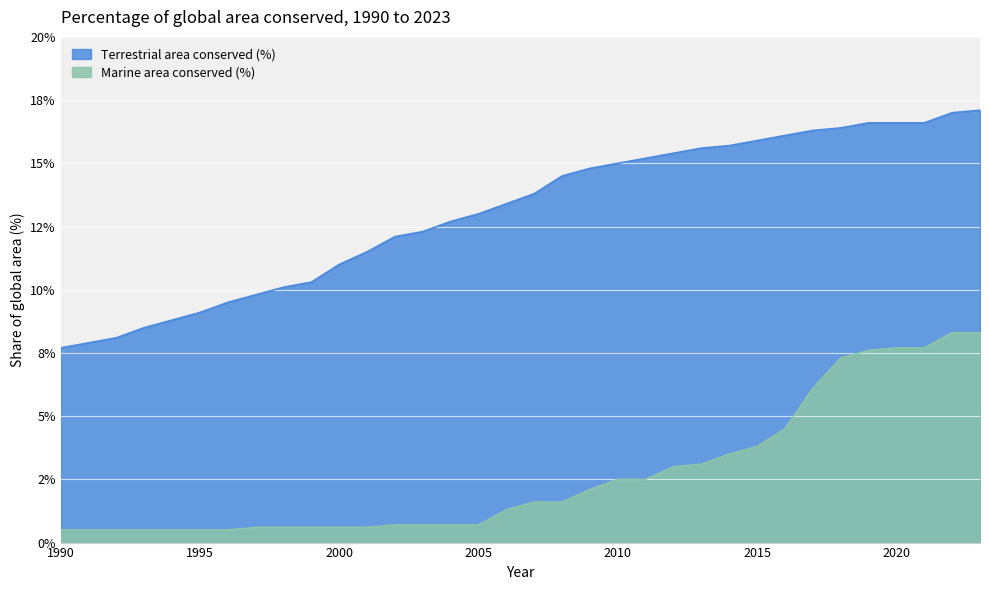

At which label is Marine area conserved (%) closest to 4?

2015